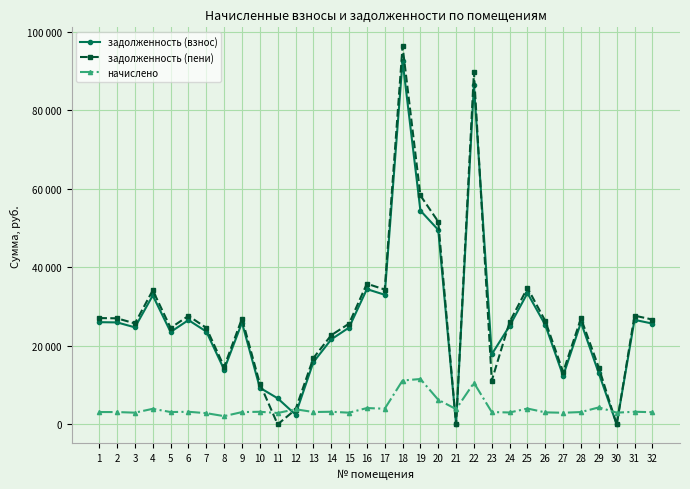

At which category is the sum across all series the highest?

18